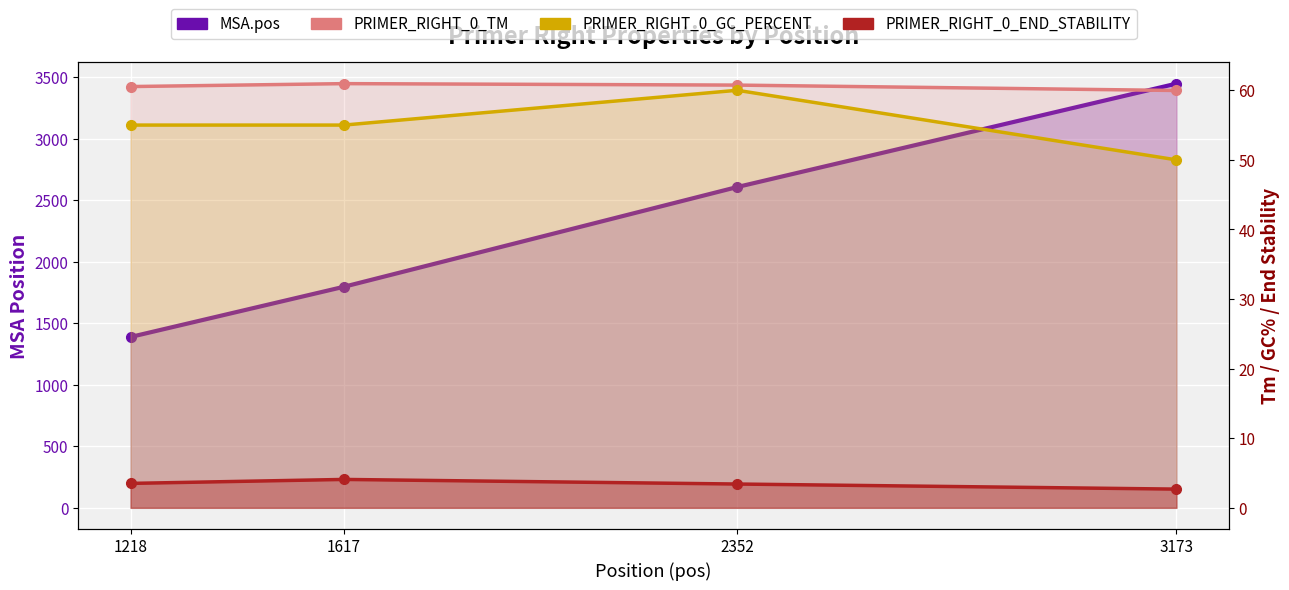

Count the PRIMER_RIGHT_0_GC_PERCENT values in the range 55 to 60.

3